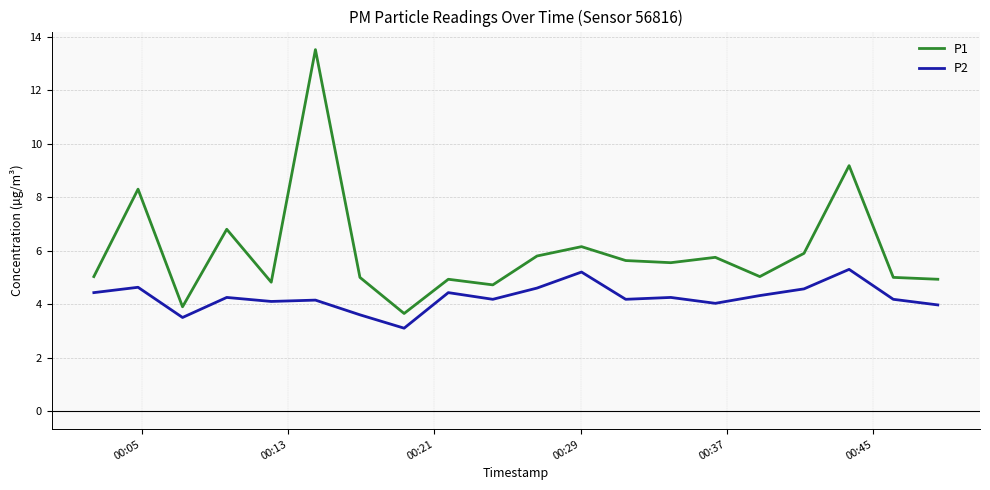

At how many categories does at least one series exceed 13?

1